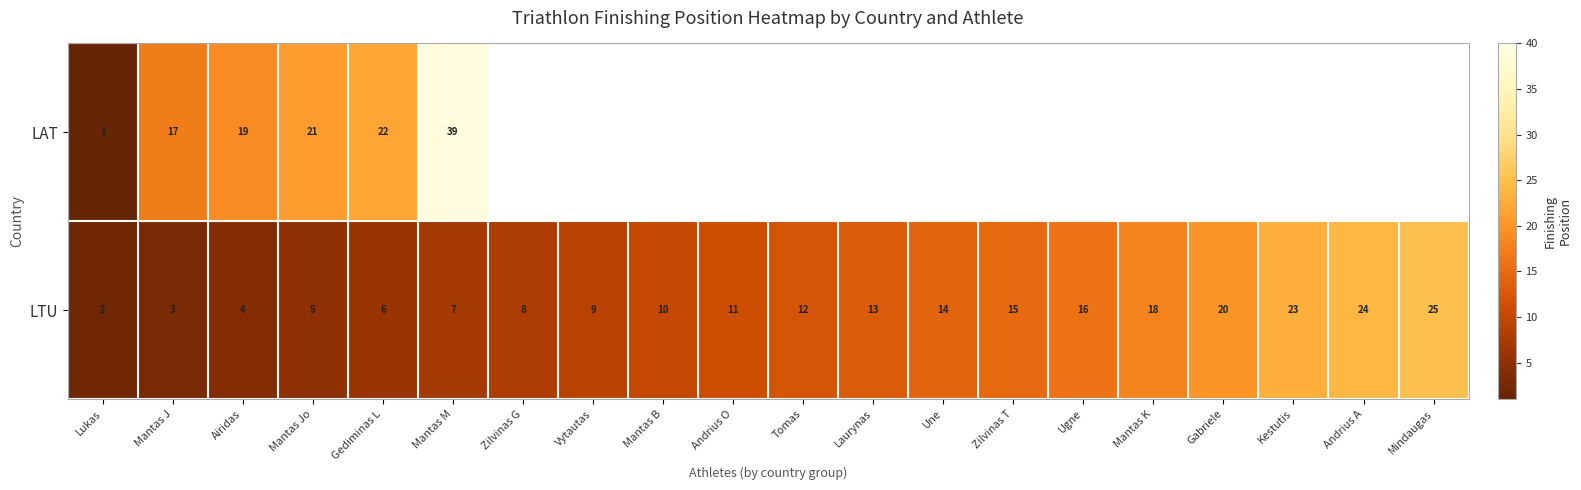

At which category is the sum across all series the highest?

Mantas M